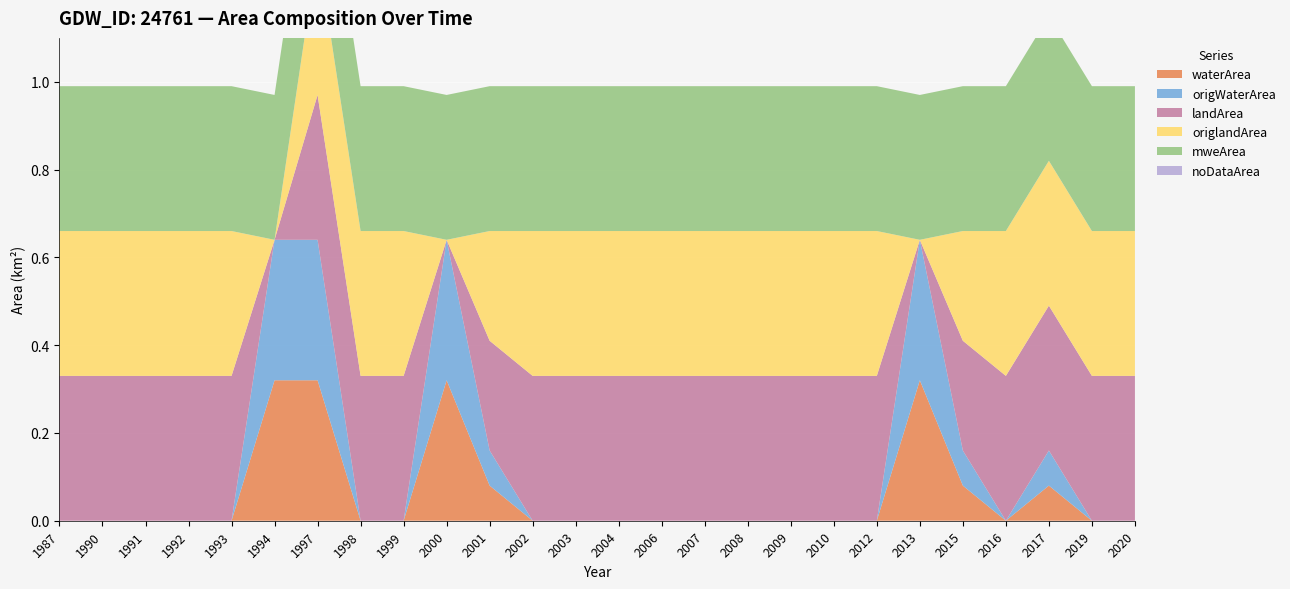

Reading right to left, transcribe all the data shown in this chart.

waterArea: 0.0	0.0	0.1	0.0	0.1	0.3	0.0	0.0	0.0	0.0	0.0	0.0	0.0	0.0	0.0	0.1	0.3	0.0	0.0	0.3	0.3	0.0	0.0	0.0	0.0	0.0
origWaterArea: 0.0	0.0	0.1	0.0	0.1	0.3	0.0	0.0	0.0	0.0	0.0	0.0	0.0	0.0	0.0	0.1	0.3	0.0	0.0	0.3	0.3	0.0	0.0	0.0	0.0	0.0
landArea: 0.3	0.3	0.3	0.3	0.2	0.0	0.3	0.3	0.3	0.3	0.3	0.3	0.3	0.3	0.3	0.2	0.0	0.3	0.3	0.3	0.0	0.3	0.3	0.3	0.3	0.3
origlandArea: 0.3	0.3	0.3	0.3	0.2	0.0	0.3	0.3	0.3	0.3	0.3	0.3	0.3	0.3	0.3	0.2	0.0	0.3	0.3	0.3	0.0	0.3	0.3	0.3	0.3	0.3
mweArea: 0.3	0.3	0.3	0.3	0.3	0.3	0.3	0.3	0.3	0.3	0.3	0.3	0.3	0.3	0.3	0.3	0.3	0.3	0.3	0.3	0.3	0.3	0.3	0.3	0.3	0.3
noDataArea: 0.0	0.0	0.0	0.0	0.0	0.0	0.0	0.0	0.0	0.0	0.0	0.0	0.0	0.0	0.0	0.0	0.0	0.0	0.0	0.0	0.0	0.0	0.0	0.0	0.0	0.0